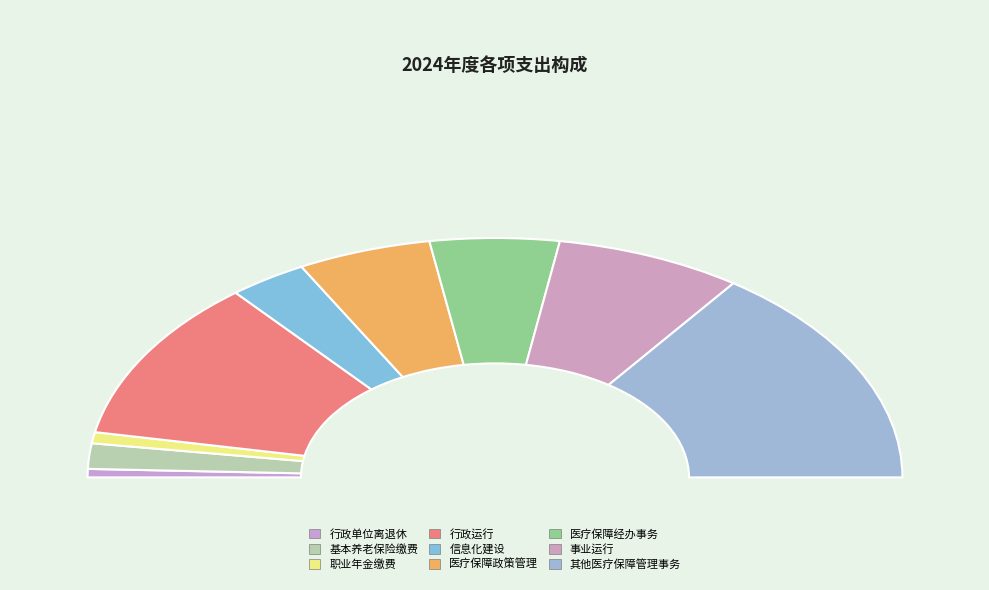

Rank the categories by value from lowest to highest.

行政单位离退休, 机关事业单位职业年金缴费支出, 机关事业单位基本养老保险缴费支出, 信息化建设, 医疗保障经办事务, 医疗保障政策管理, 事业运行, 行政运行, 其他医疗保障管理事务支出